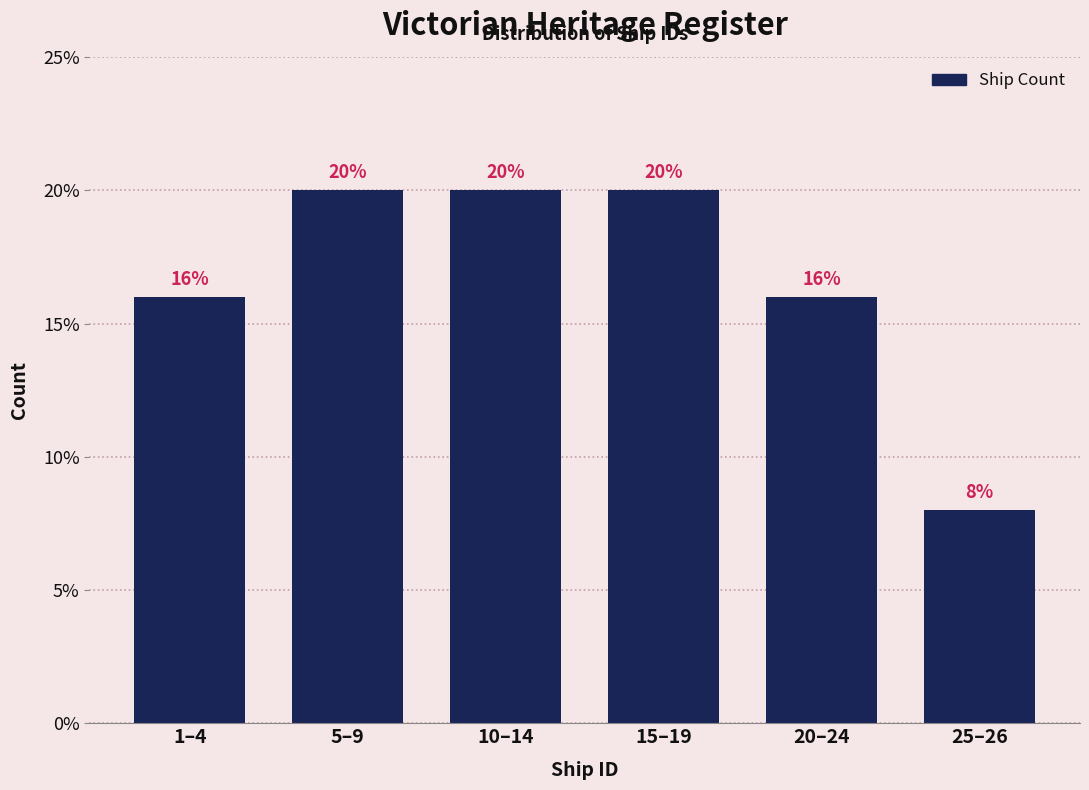

Reading left to right, transcribe all the data shown in this chart.

1–4=16	5–9=20	10–14=20	15–19=20	20–24=16	25–26=8